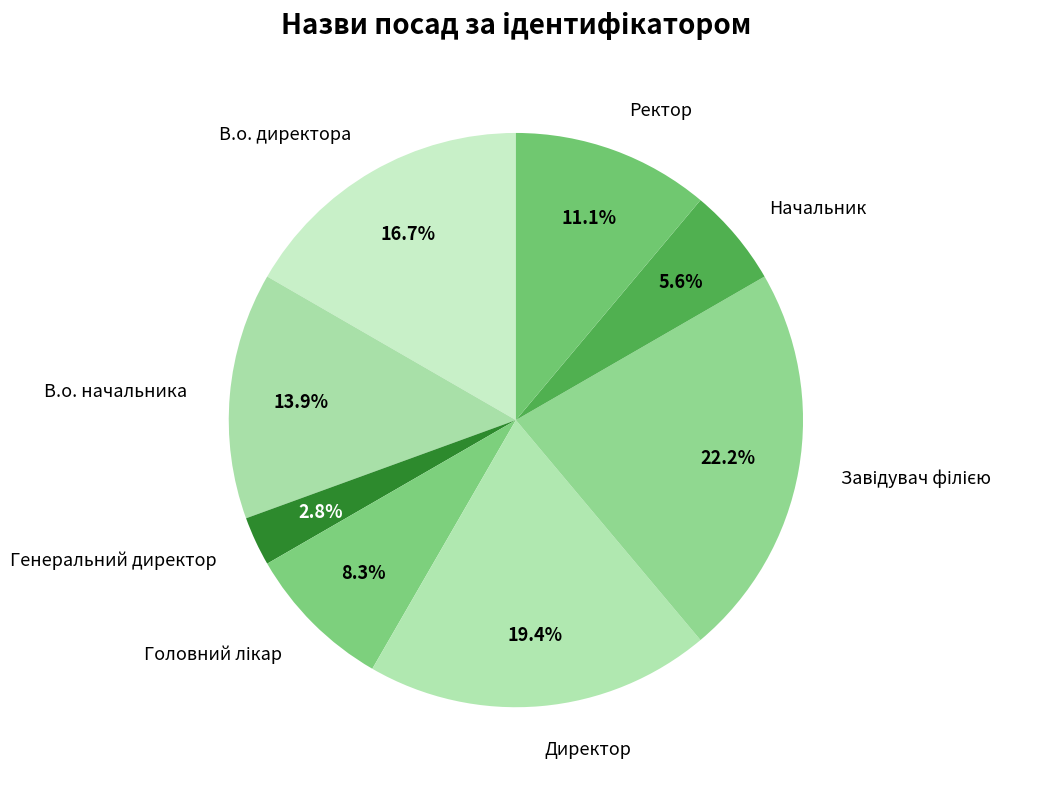

To the nearest percent, what percentage of the pie is В.о. начальника?

14%